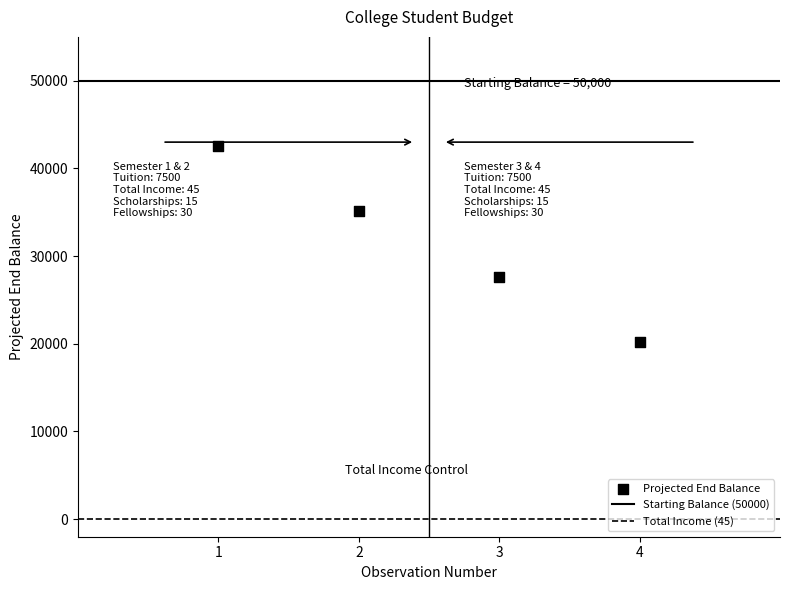

What is the range of X values (max minus min)?

3